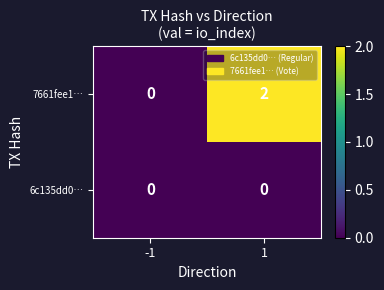

The 7661fee1… series shows 3 at 1. True or false?

False